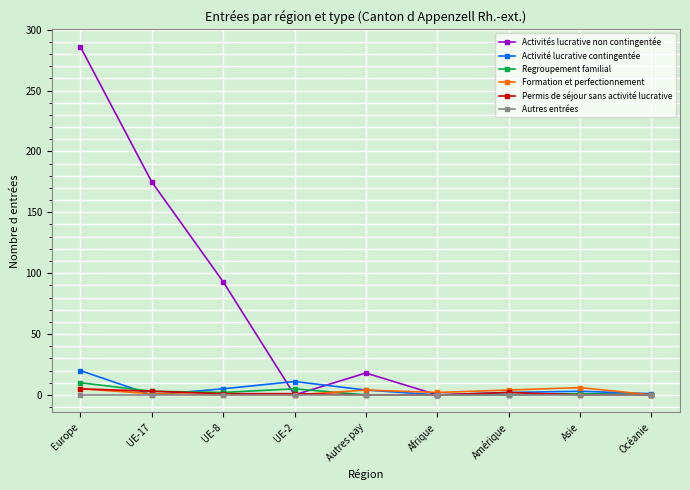

Where is the first local maximum for Activités lucrative non contingentée?

Autres pay